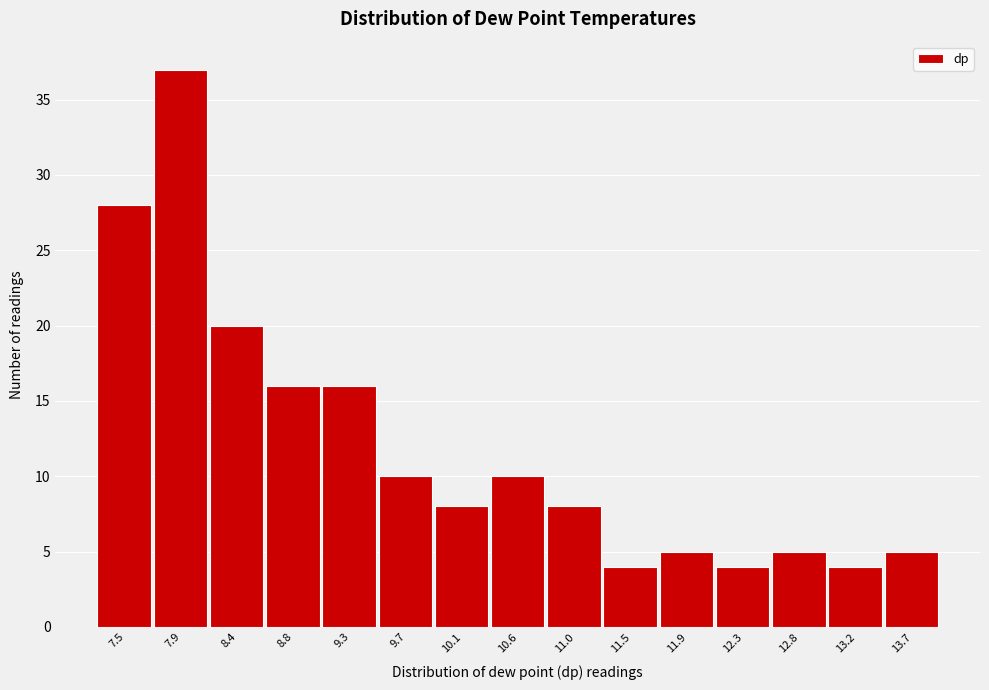

Reading right to left, transcribe all the data shown in this chart.

13.7=5	13.2=4	12.8=5	12.3=4	11.9=5	11.5=4	11.0=8	10.6=10	10.1=8	9.7=10	9.3=16	8.8=16	8.4=20	7.9=37	7.5=28